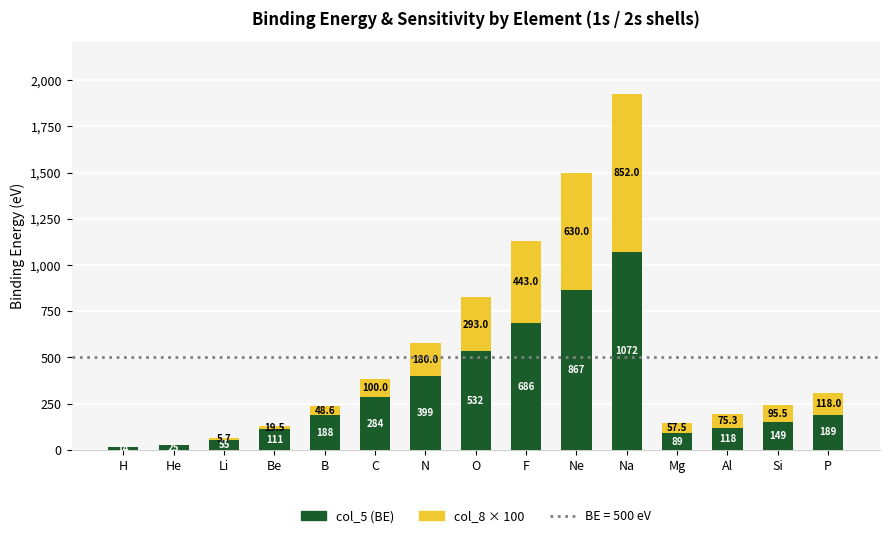

At which category is the sum across all series the highest?

Na